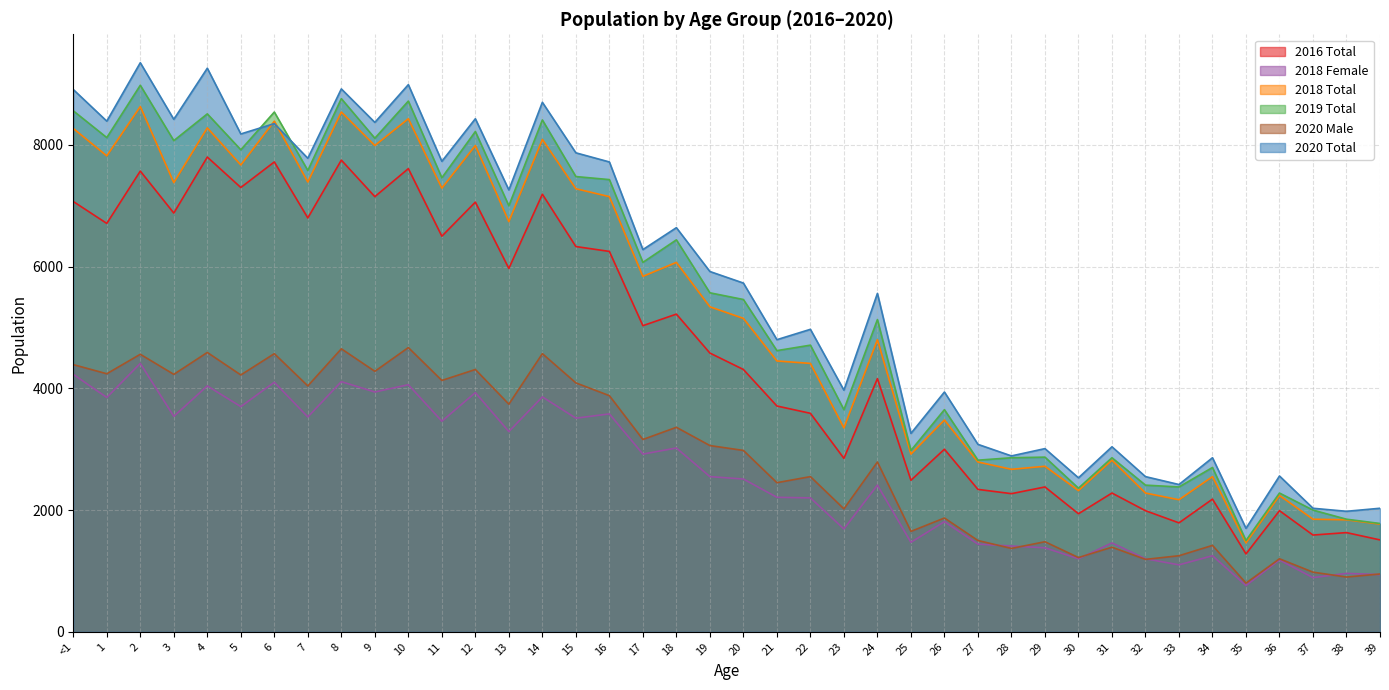

The value of 2018 Female at 9 is 1396. True or false?

False